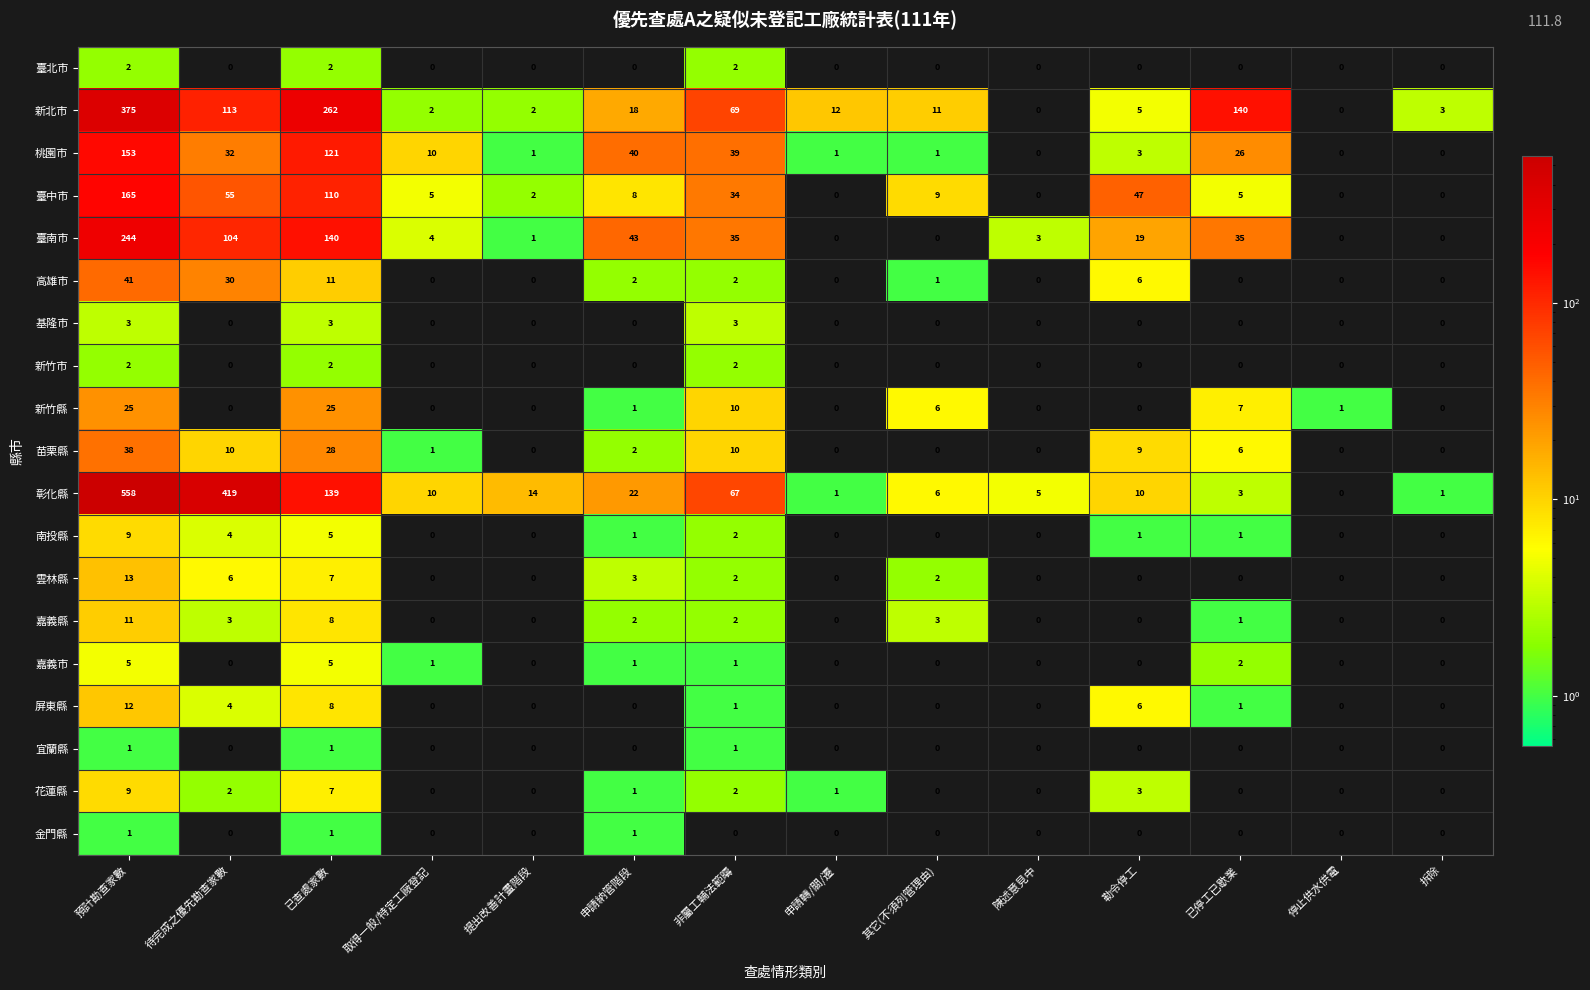

What is the sum of all 彰化縣 values?

1255